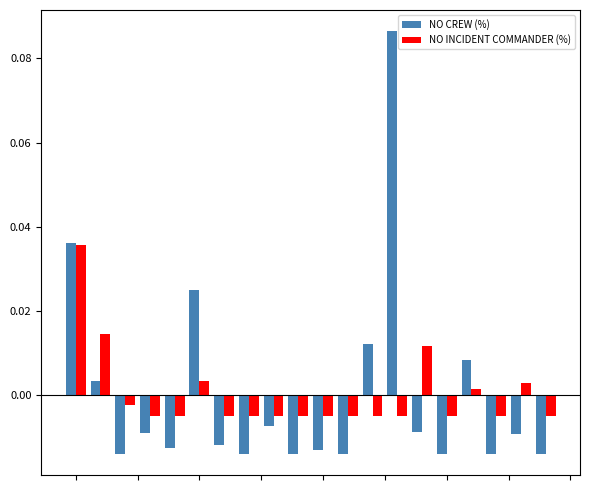

At how many categories does at least one series exceed 0?

8